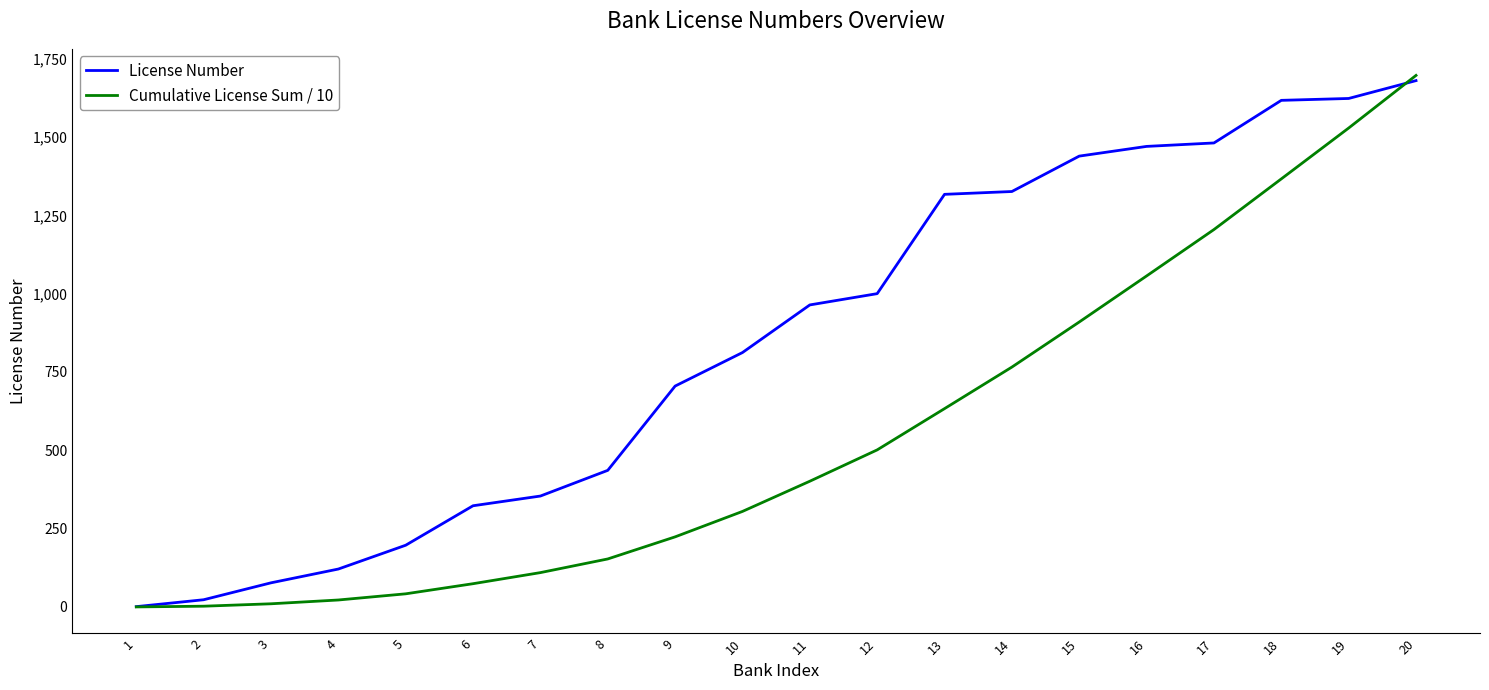

At which label is License Number closest to 840?

10